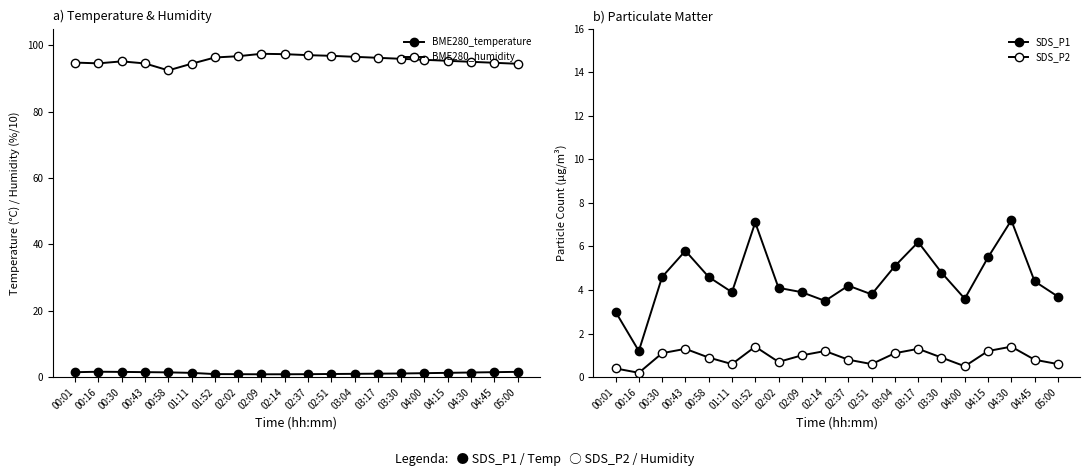

Which series has the largest total across all categories?

BME280_humidity